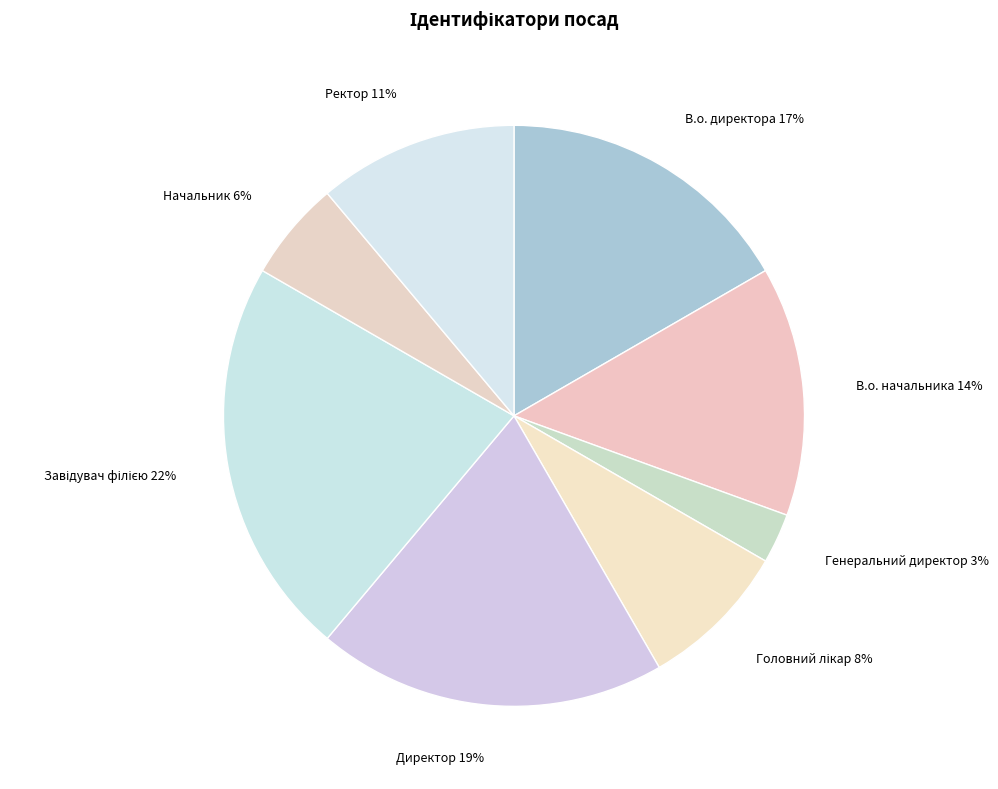

What is the ratio of the value at Директор to the value at В.о. начальника?

1.4